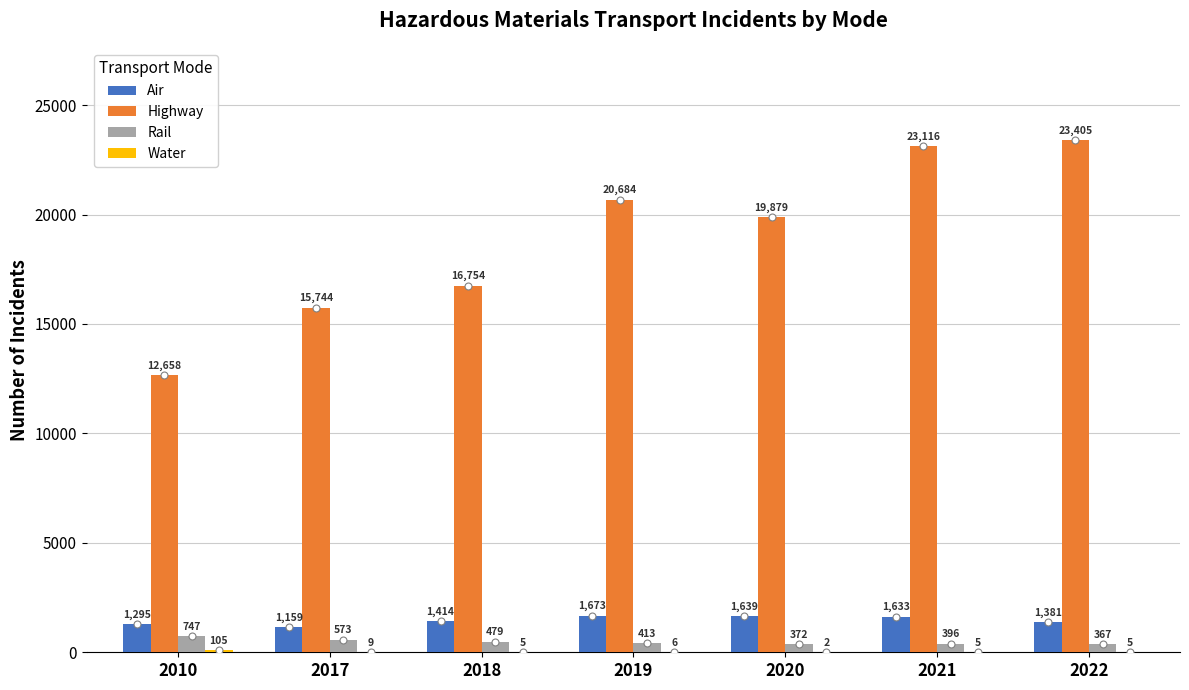

Count the number of data series in this chart.

4